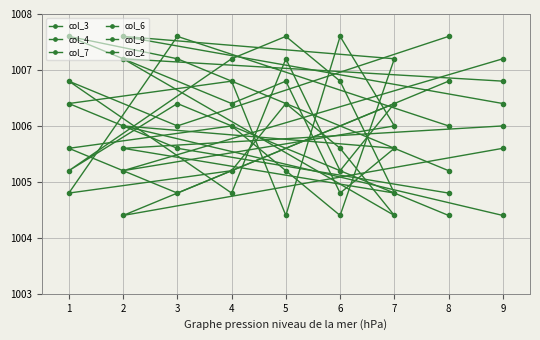

Which series has the largest total across all categories?

col_3